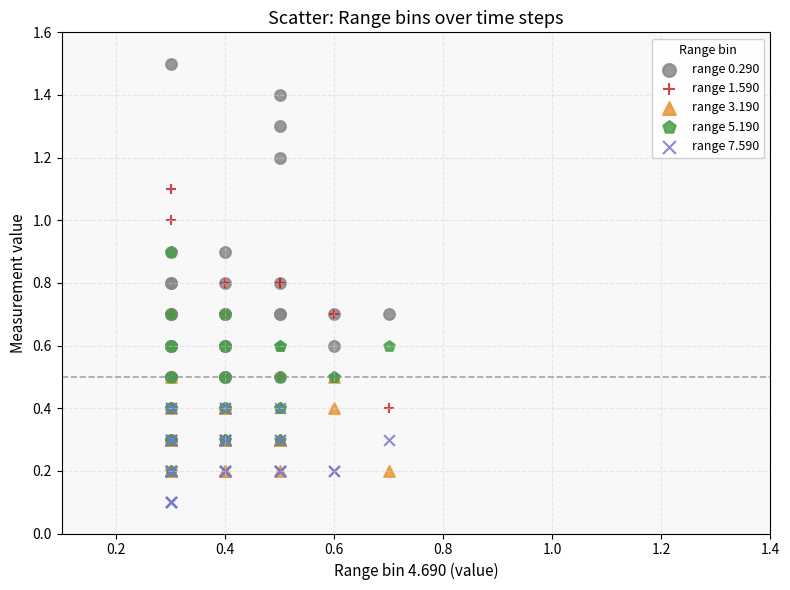

Which series reaches the maximum Y coordinate?

range 0.290